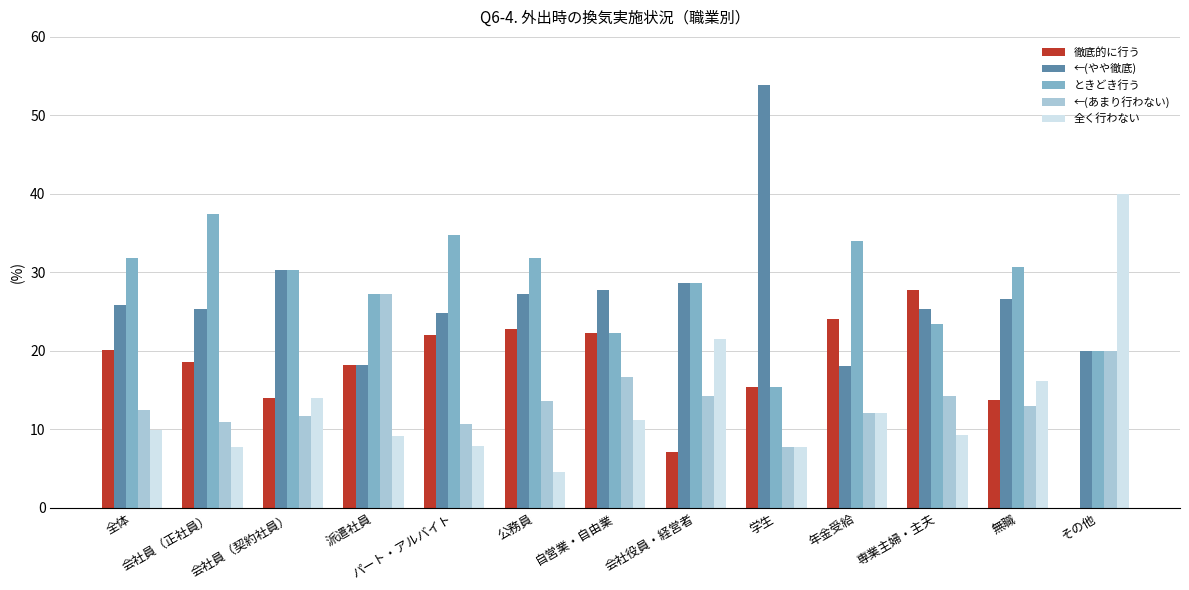

Between 会社員（契約社員） and 学生, which series saw the biggest shift?

←(やや徹底)